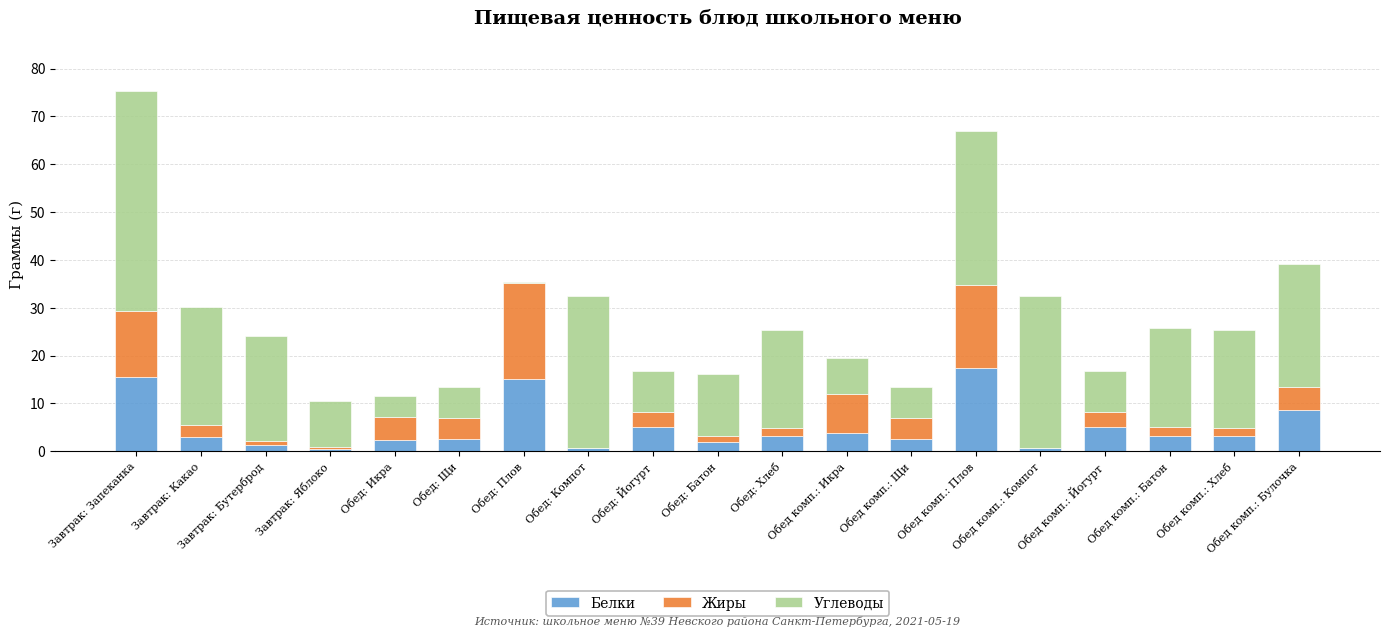

What is the highest value of the Белки series?

17.5